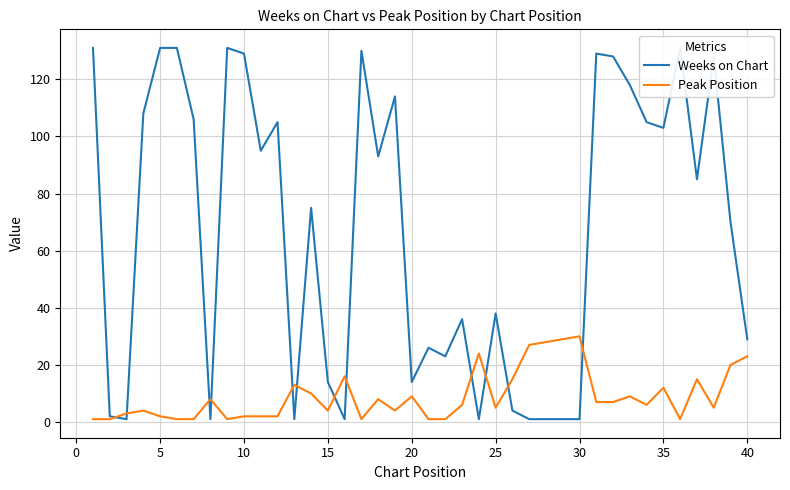

What is the difference between the second highest and minimum values in the Peak Position series?

28